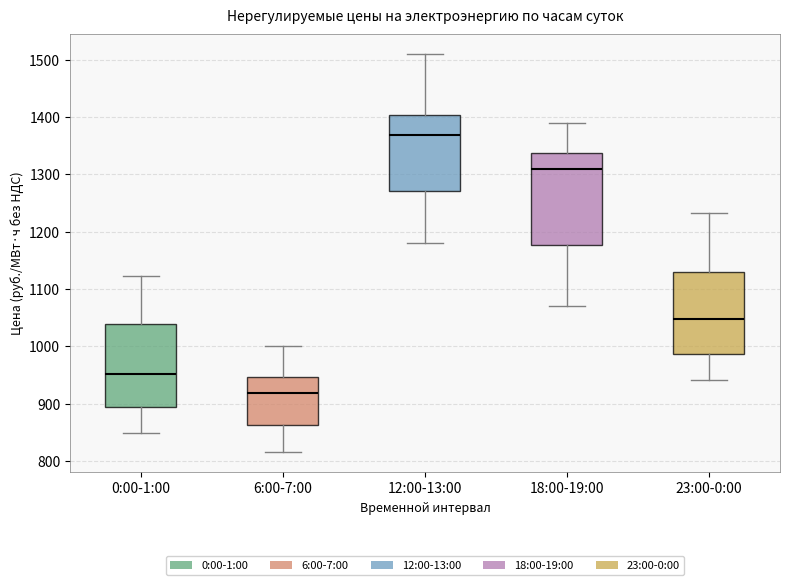

Comparing the boxes themselves (not the whiskers), which one is the tallest?

18:00-19:00